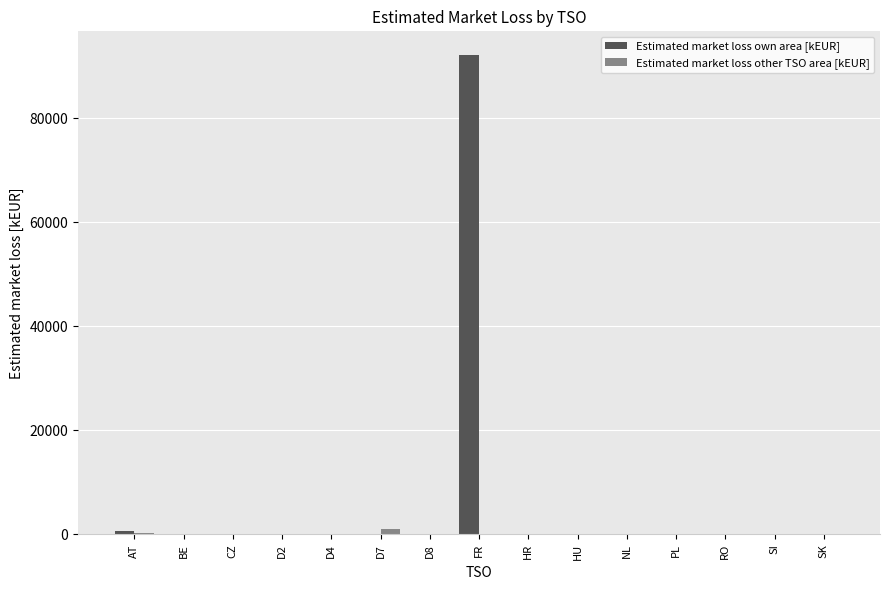

How many series are shown in this chart?

2